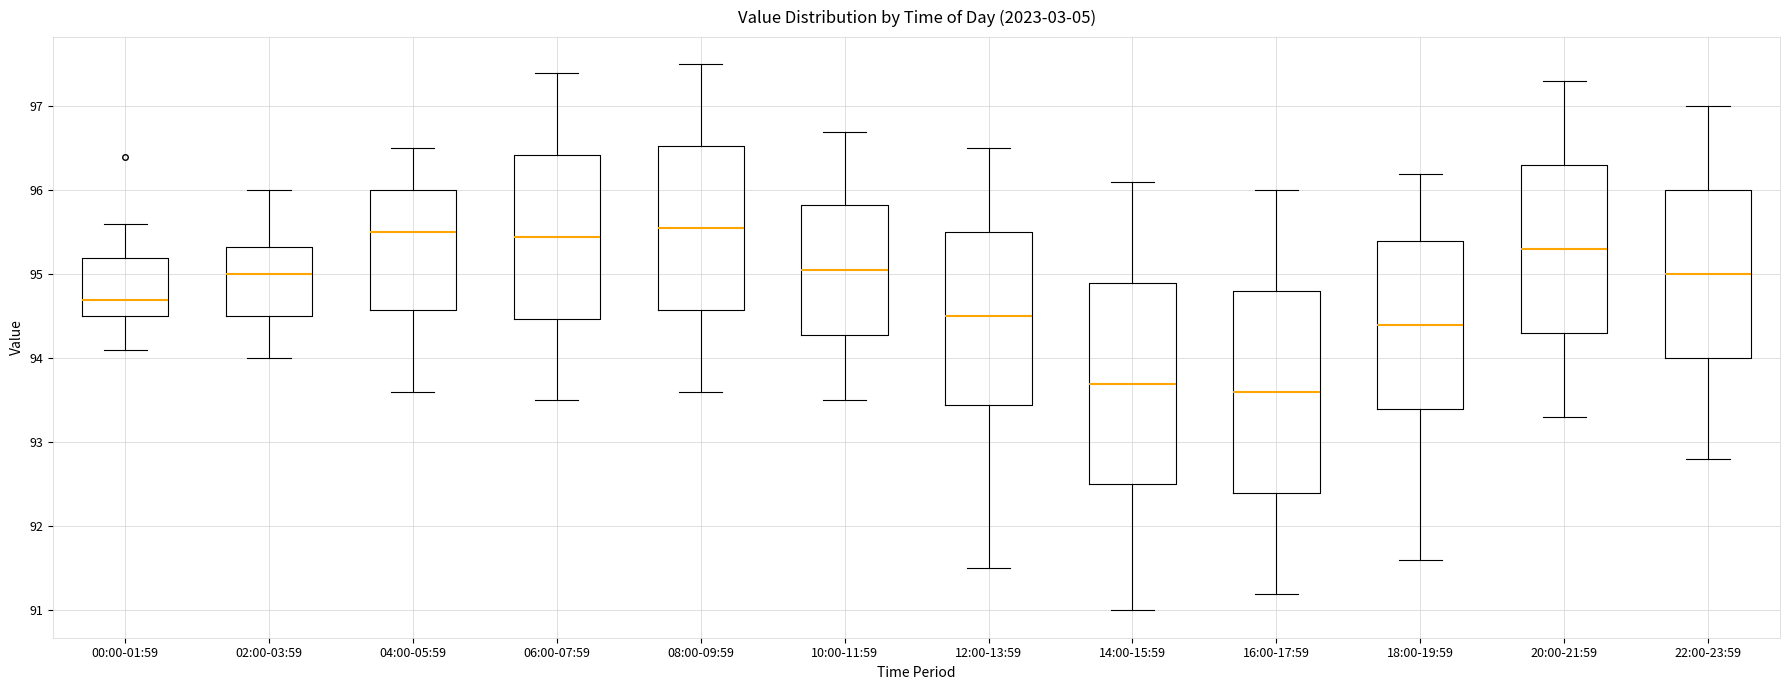

Reading left to right, read every box against the y-axis: the position of its median line, the range the box covers, and the ends of its whiskers. The values are not printed on the chart, so give them approximately, as read against the axis.

00:00-01:59: median 94.7, box 94.5 to 95.2, whiskers 94.1 to 95.6
02:00-03:59: median 95.0, box 94.5 to 95.3, whiskers 94.0 to 96.0
04:00-05:59: median 95.5, box 94.6 to 96.0, whiskers 93.6 to 96.5
06:00-07:59: median 95.5, box 94.5 to 96.4, whiskers 93.5 to 97.4
08:00-09:59: median 95.6, box 94.6 to 96.5, whiskers 93.6 to 97.5
10:00-11:59: median 95.1, box 94.3 to 95.8, whiskers 93.5 to 96.7
12:00-13:59: median 94.5, box 93.5 to 95.5, whiskers 91.5 to 96.5
14:00-15:59: median 93.7, box 92.5 to 94.9, whiskers 91.0 to 96.1
16:00-17:59: median 93.6, box 92.4 to 94.8, whiskers 91.2 to 96.0
18:00-19:59: median 94.4, box 93.4 to 95.4, whiskers 91.6 to 96.2
20:00-21:59: median 95.3, box 94.3 to 96.3, whiskers 93.3 to 97.3
22:00-23:59: median 95.0, box 94.0 to 96.0, whiskers 92.8 to 97.0